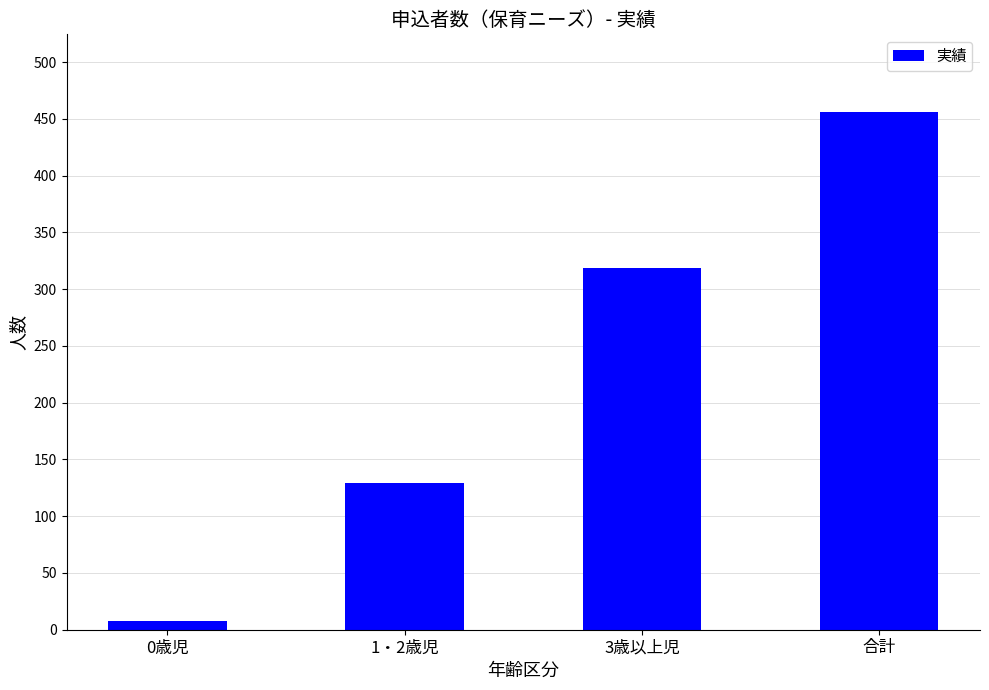

What is the maximum value shown in the chart?

456